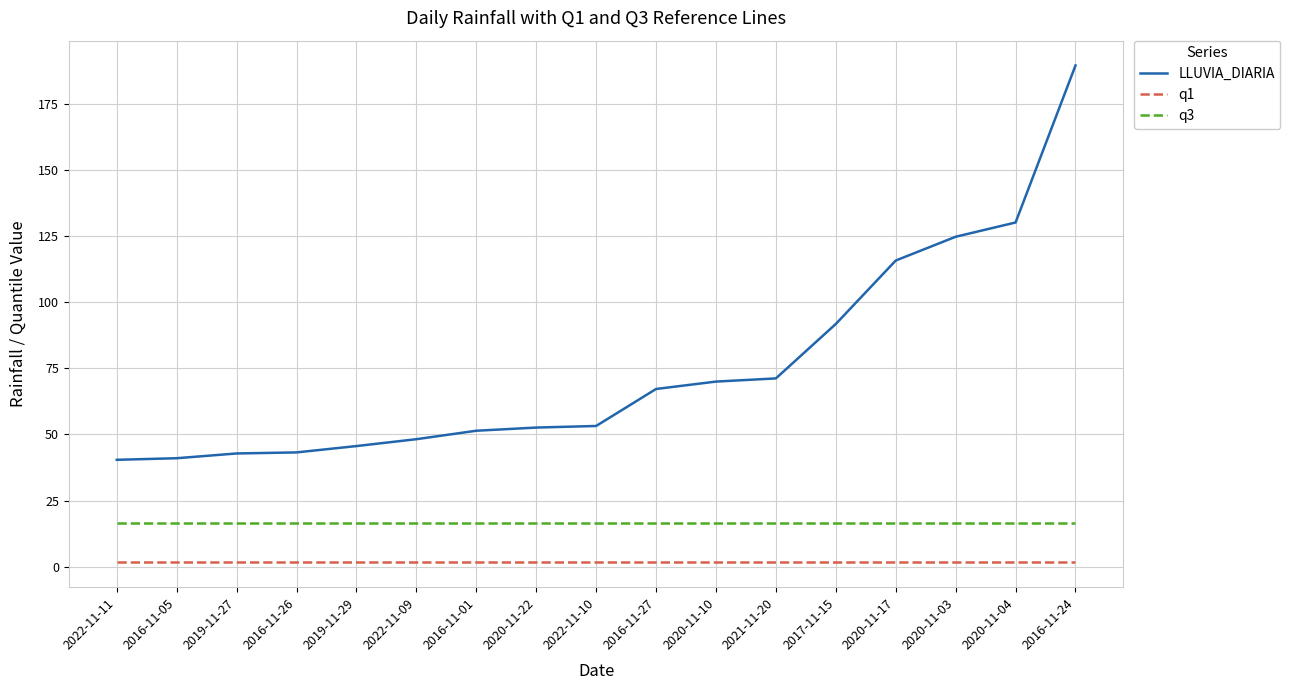

Is the value of q1 at 2016-11-27 greater than the value of LLUVIA_DIARIA at 2022-11-10?

No